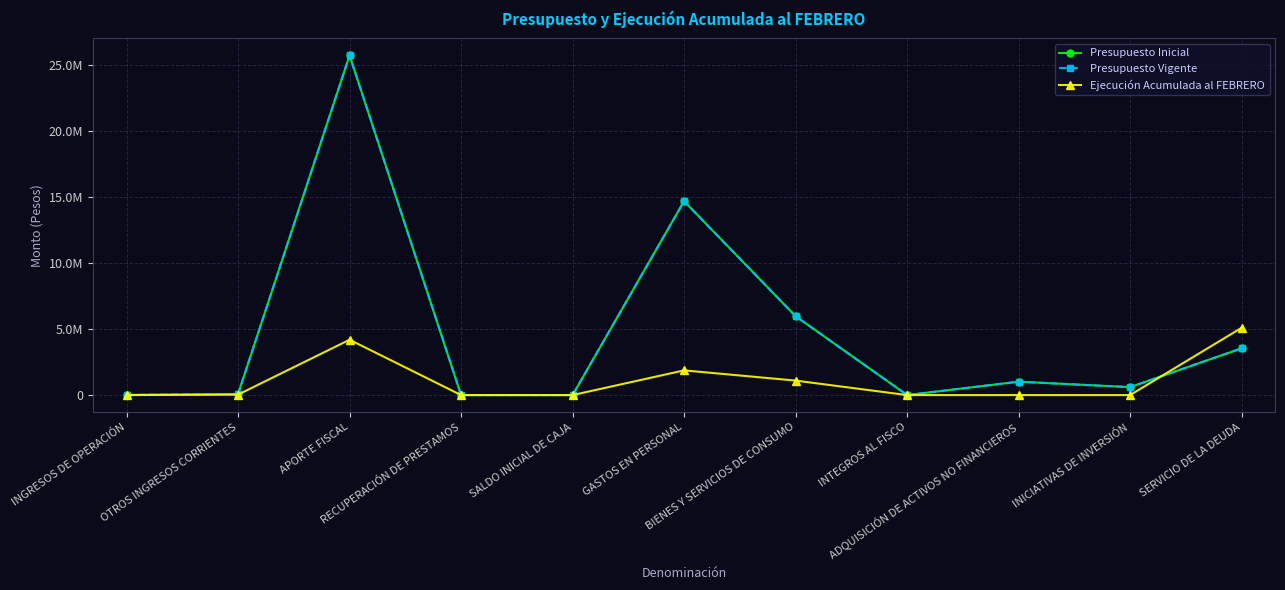

What is the difference between the highest and lowest values at INTEGROS AL FISCO?

2169